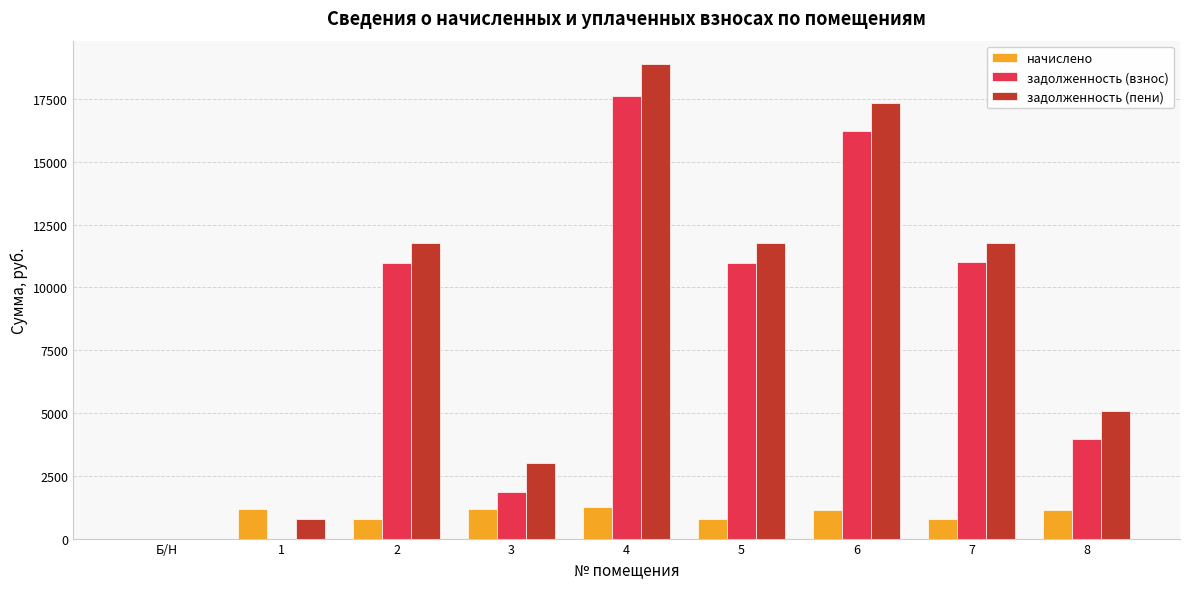

What is the sum of the начислено values at 2 and 6?

1917.0